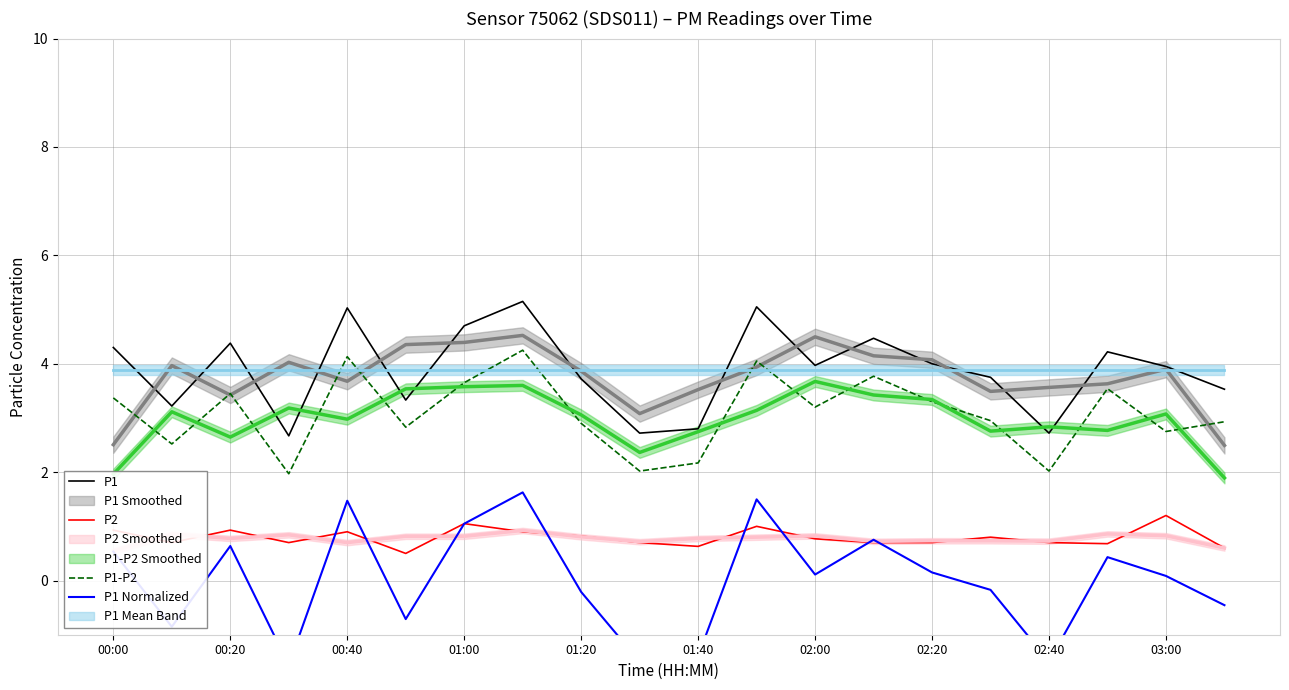

True or false: P2 has a value of 0.9 at 00:00.

True